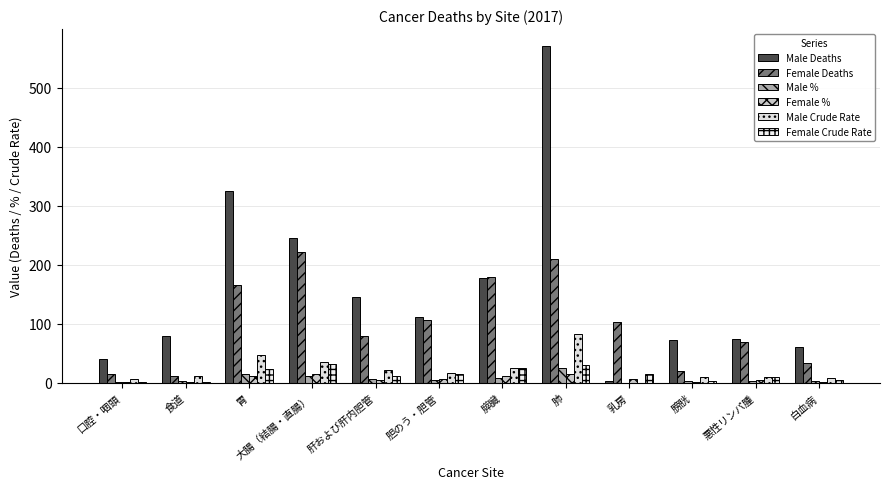

What is the sum of all Female Deaths values?

1218.0